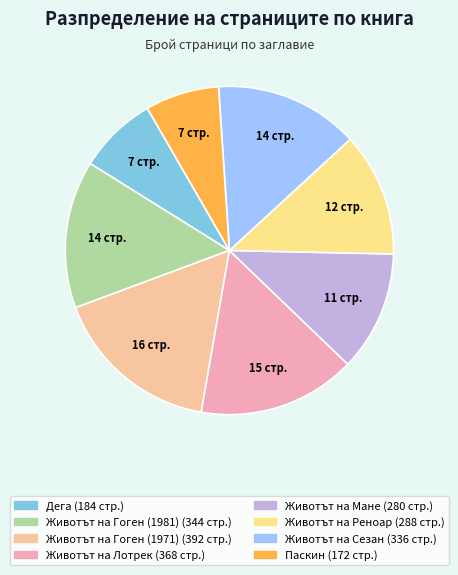

Is it true that Паскин is 7% of the pie?

True